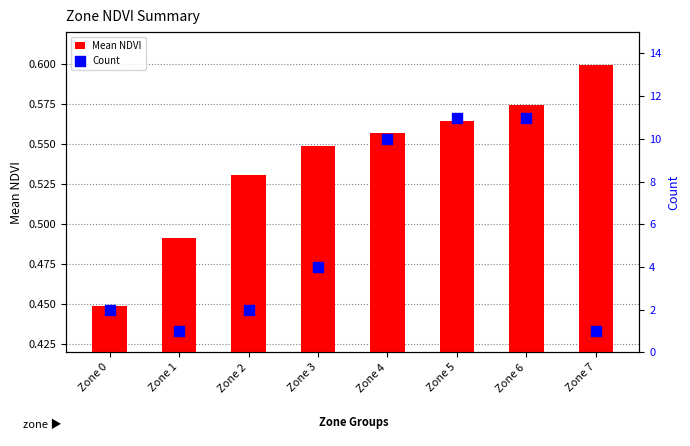

What is the total value across all series at Zone 6?

11.6